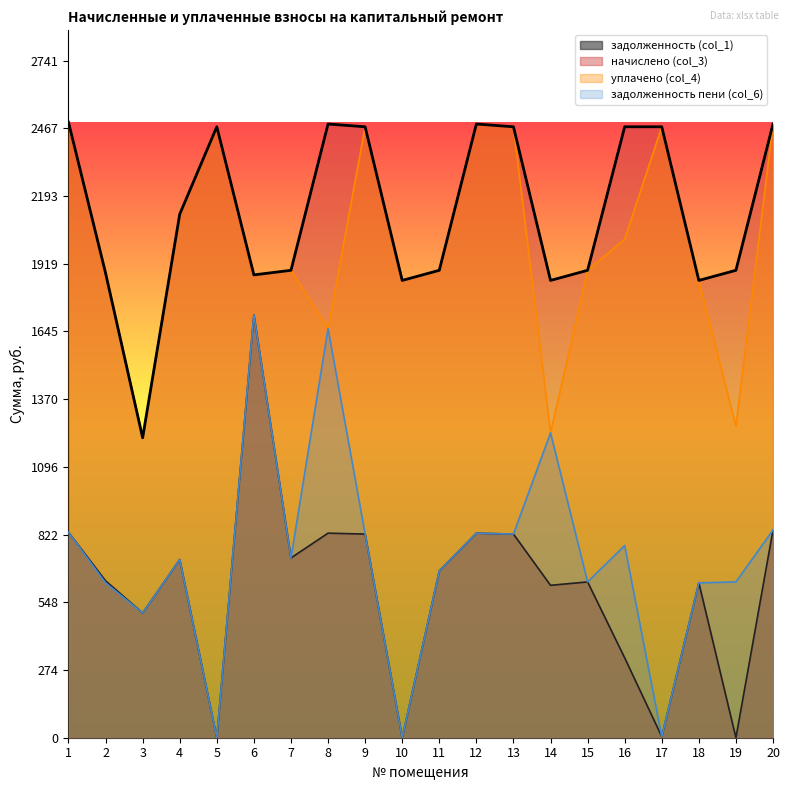

At how many categories does at least one series exceed 1600?

19